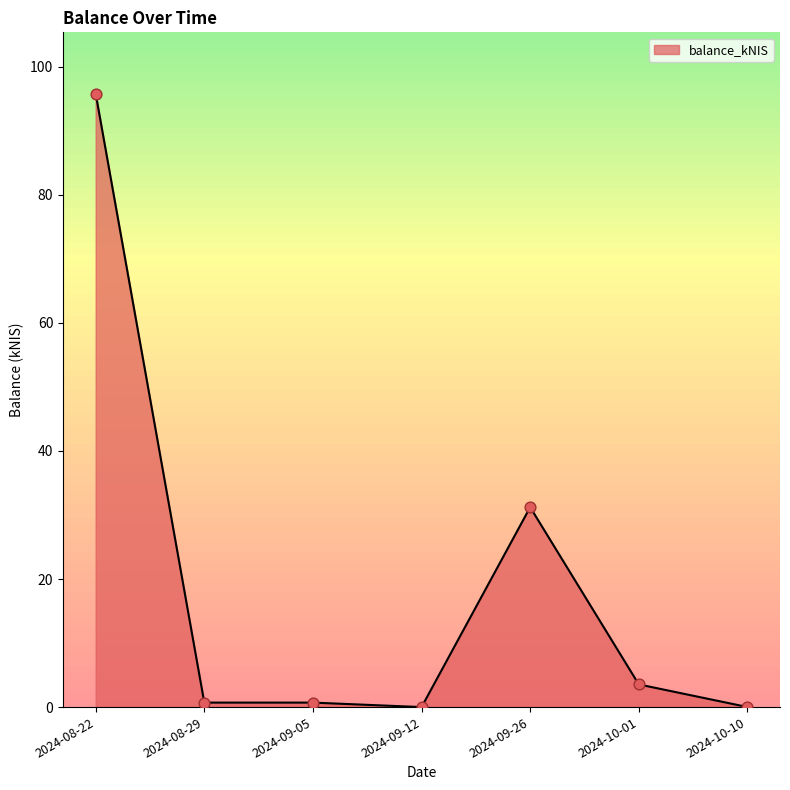

What is the change in value from 2024-08-29 to 2024-09-12?

-0.7